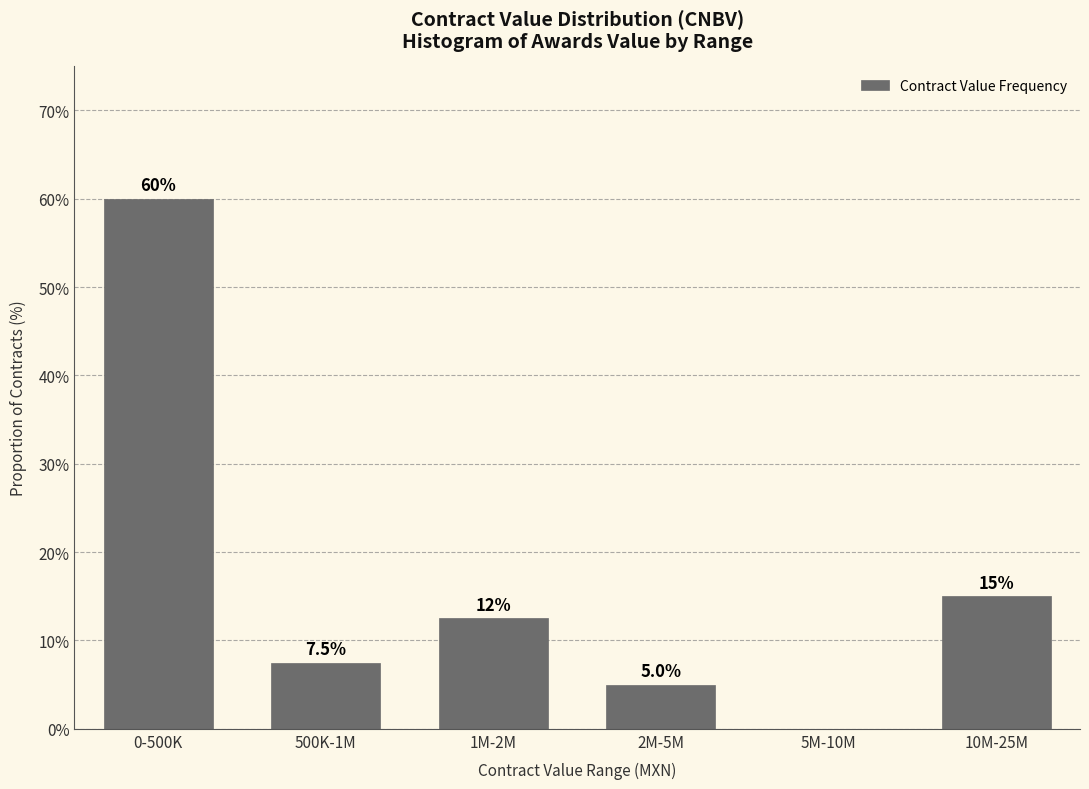

Reading left to right, what are all the values shown in this chart?

0-500K=60.0	500K-1M=7.5	1M-2M=12.5	2M-5M=5.0	5M-10M=0.0	10M-25M=15.0